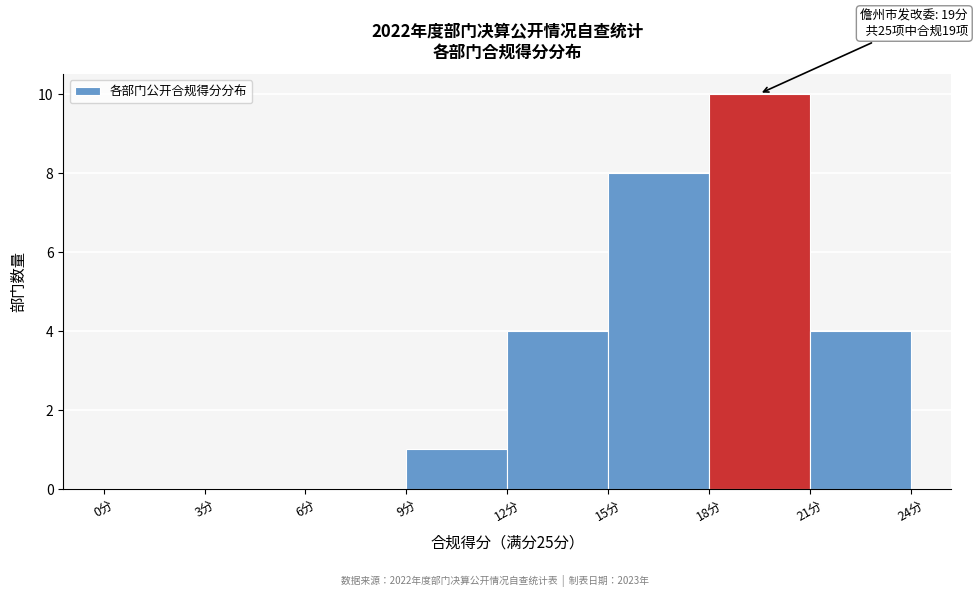

Which range on the x-axis has the tallest bar?

18 to 21